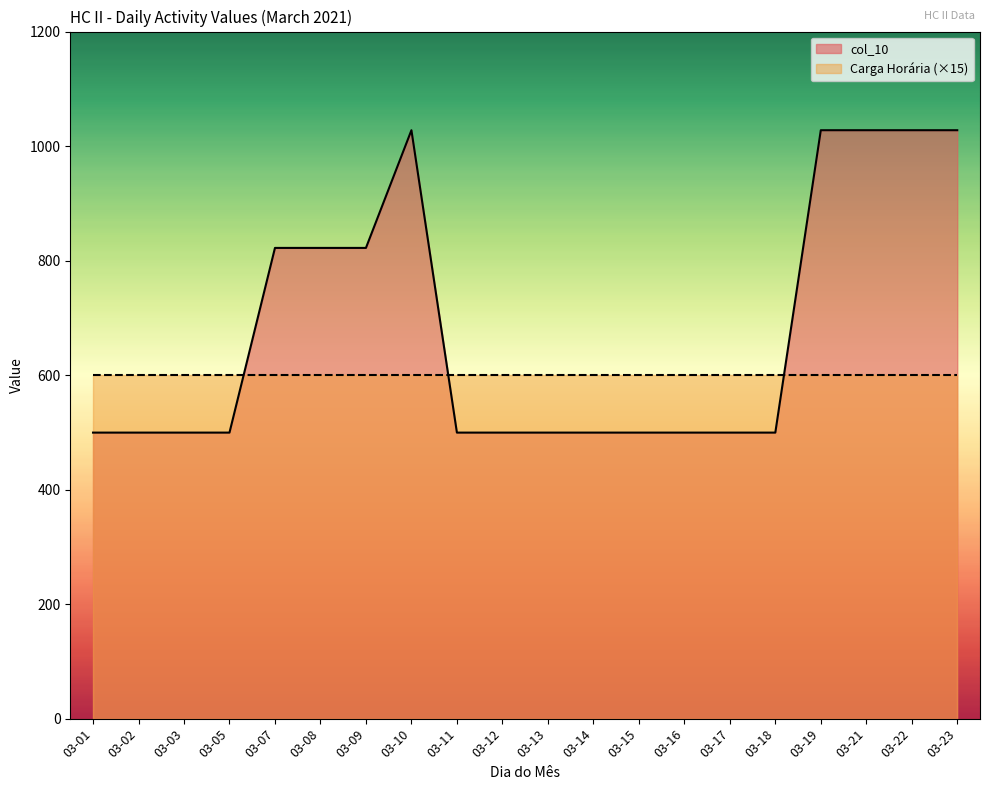

What is the average value?

680.0